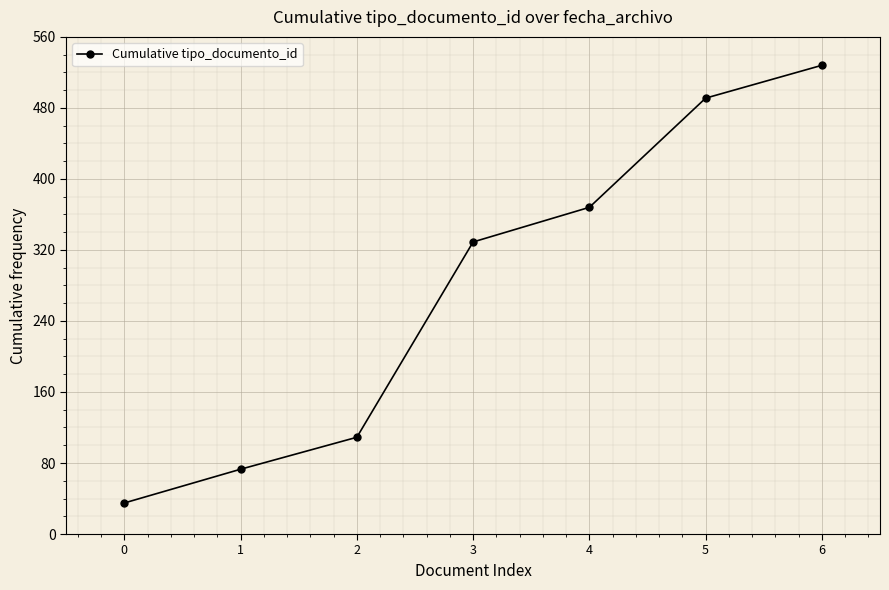

True or false: there are more than 1 points higher than both neighbors.

False